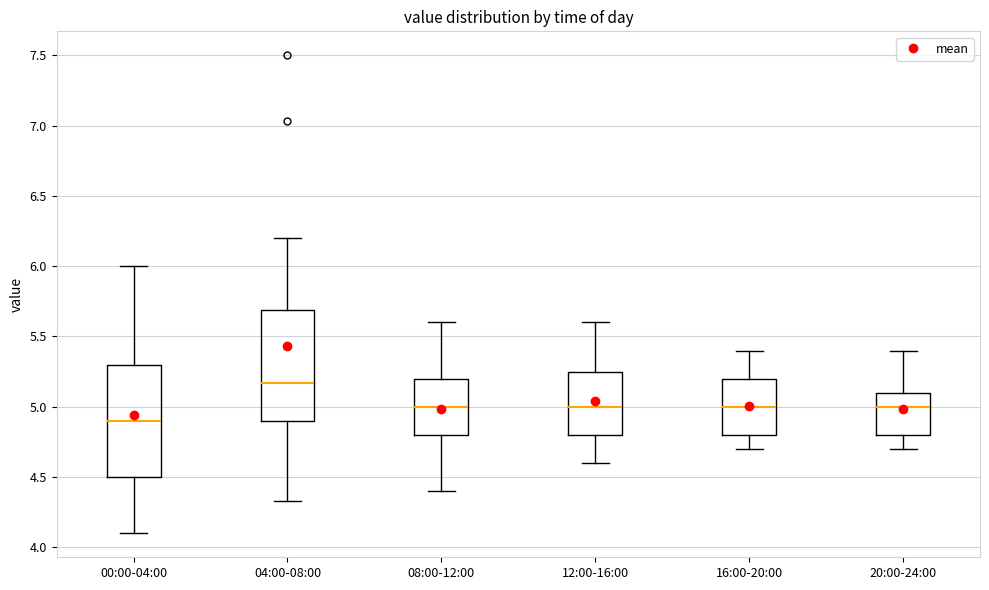

Reading left to right, read every box against the y-axis: the position of its median line, the range the box covers, and the ends of its whiskers. The values are not printed on the chart, so give them approximately, as read against the axis.

00:00-04:00: median 4.90, box 4.50 to 5.30, whiskers 4.10 to 6.00
04:00-08:00: median 5.15, box 4.90 to 5.70, whiskers 4.35 to 6.20
08:00-12:00: median 5.00, box 4.80 to 5.20, whiskers 4.40 to 5.60
12:00-16:00: median 5.00, box 4.80 to 5.25, whiskers 4.60 to 5.60
16:00-20:00: median 5.00, box 4.80 to 5.20, whiskers 4.70 to 5.40
20:00-24:00: median 5.00, box 4.80 to 5.10, whiskers 4.70 to 5.40